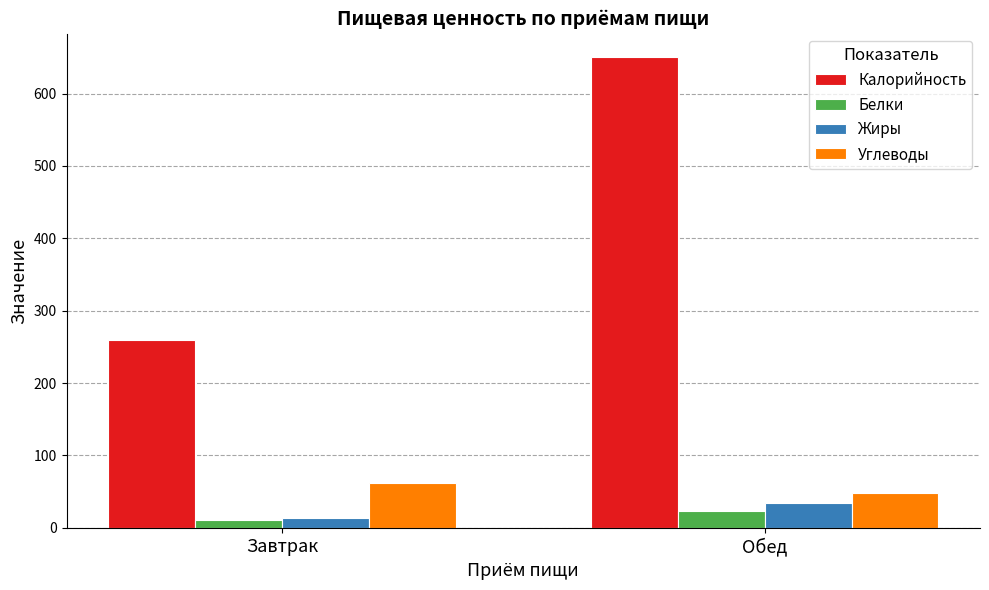

At how many categories does at least one series exceed 496?

1